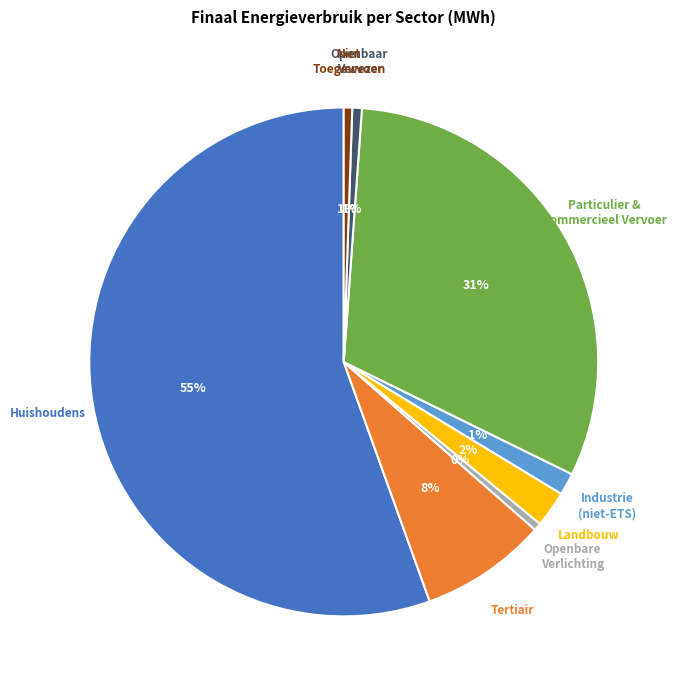

Is there a majority slice in this chart?

Yes